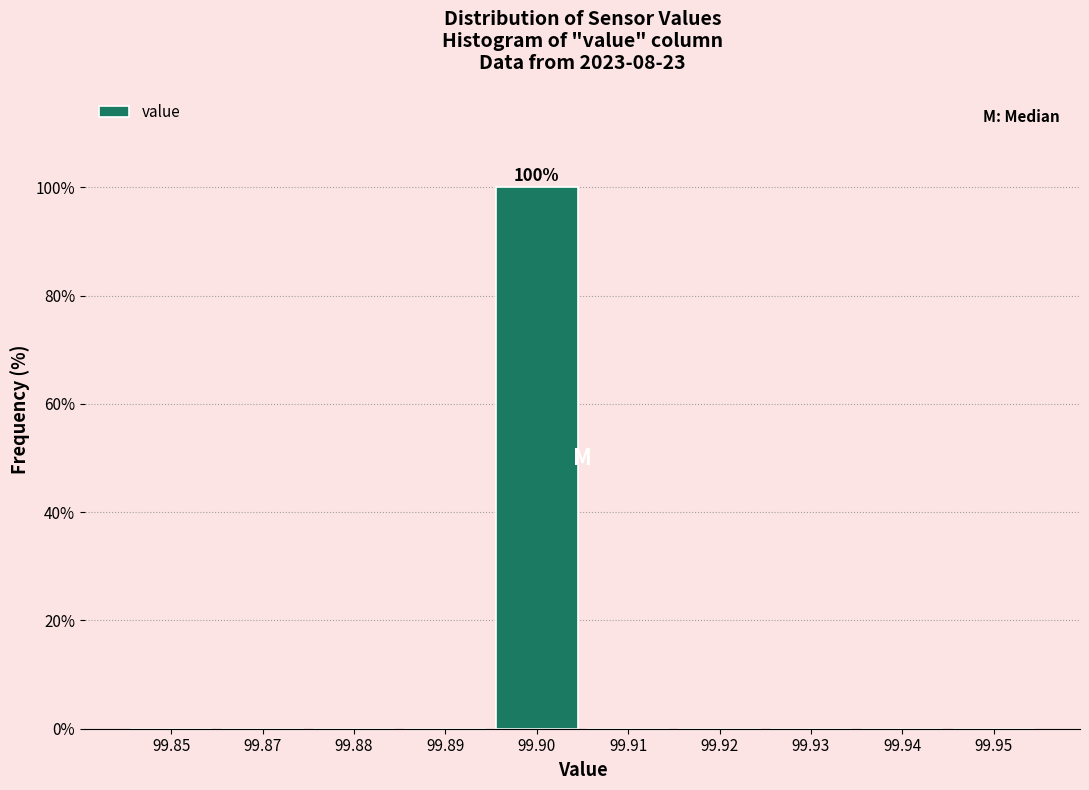

Reading left to right, extract all data points from this chart.

99.85=0	99.87=0	99.88=0	99.89=0	99.90=100	99.91=0	99.92=0	99.93=0	99.94=0	99.95=0